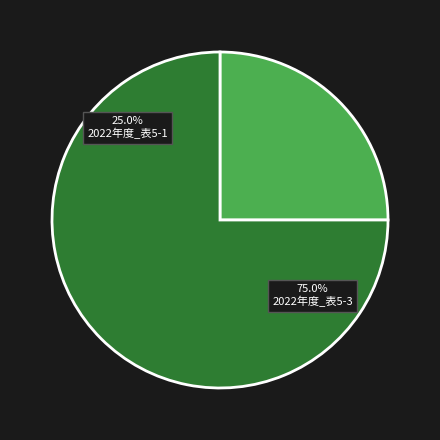

What percentage is NOT represented by 2022年度_表5-3?

25.0%